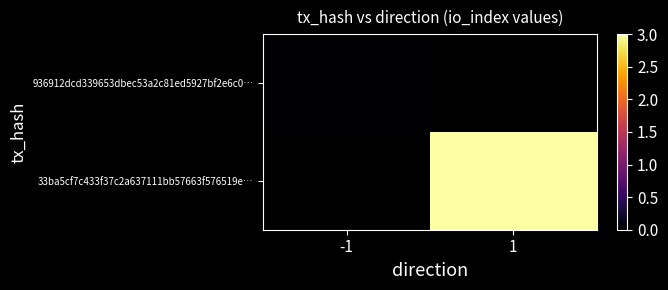

Which category has the highest value across all series?

1